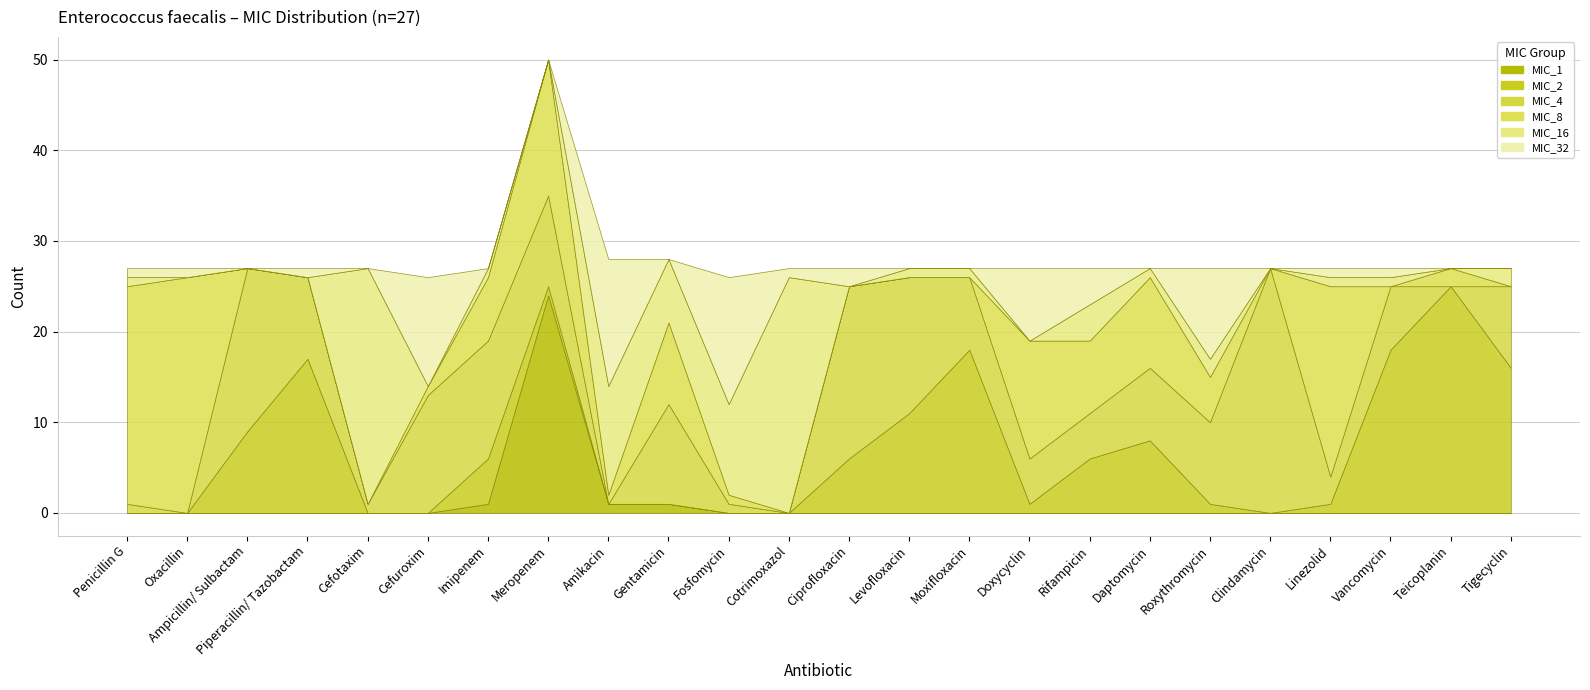

Where do MIC_16 and MIC_4 first cross each other?

Piperacillin/ Tazobactam and Cefotaxim